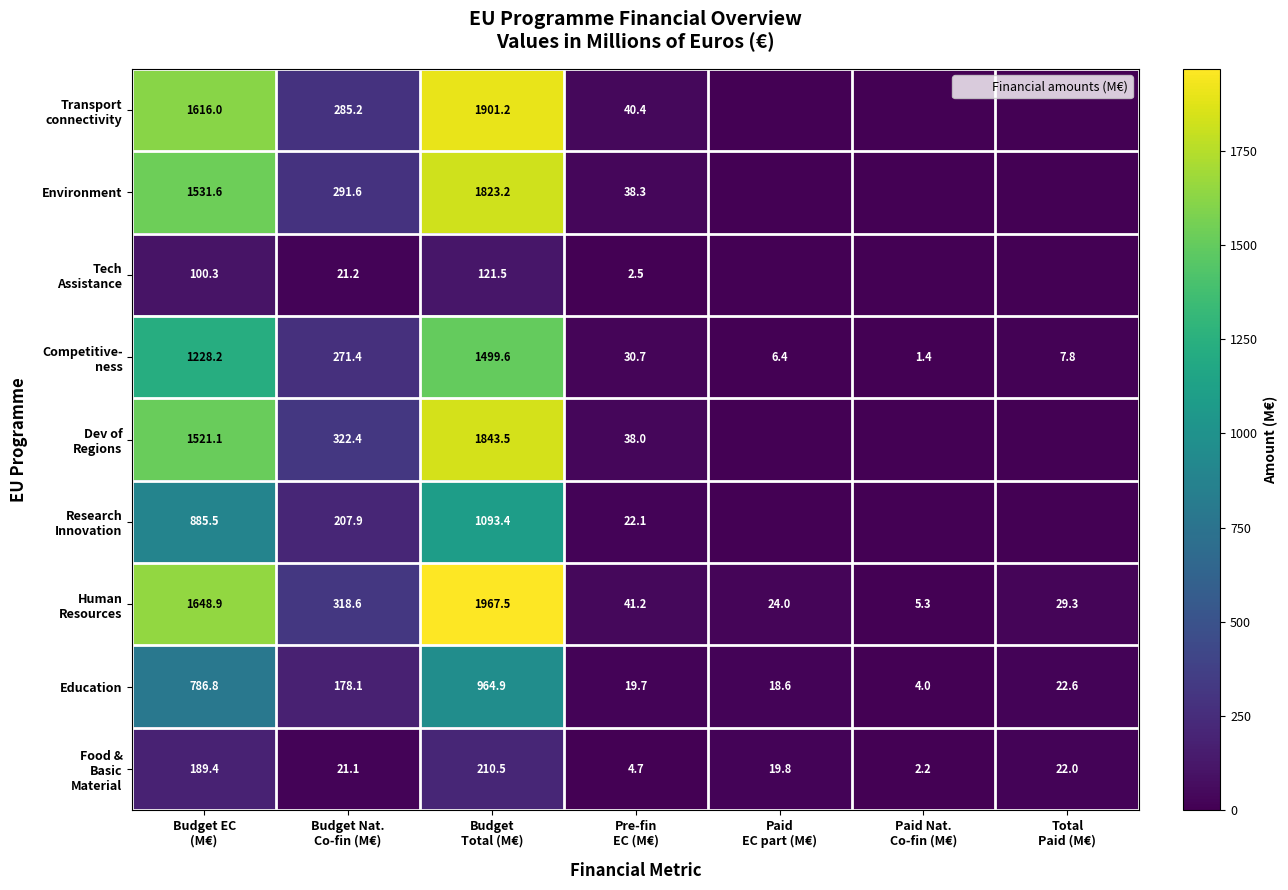

Which category has the highest value in the Environment series?

Budget Total (M€)